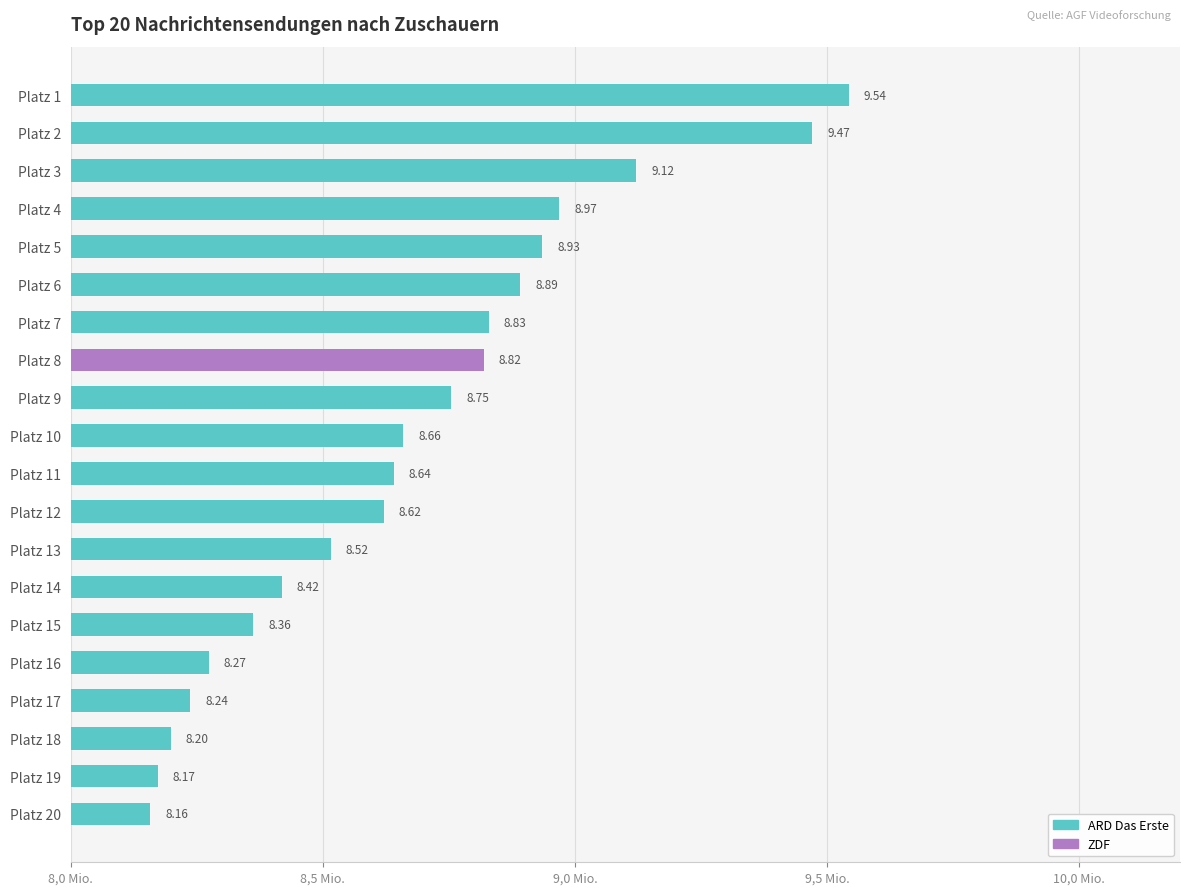

Are the bars grouped side by side (vs. stacked)?

No